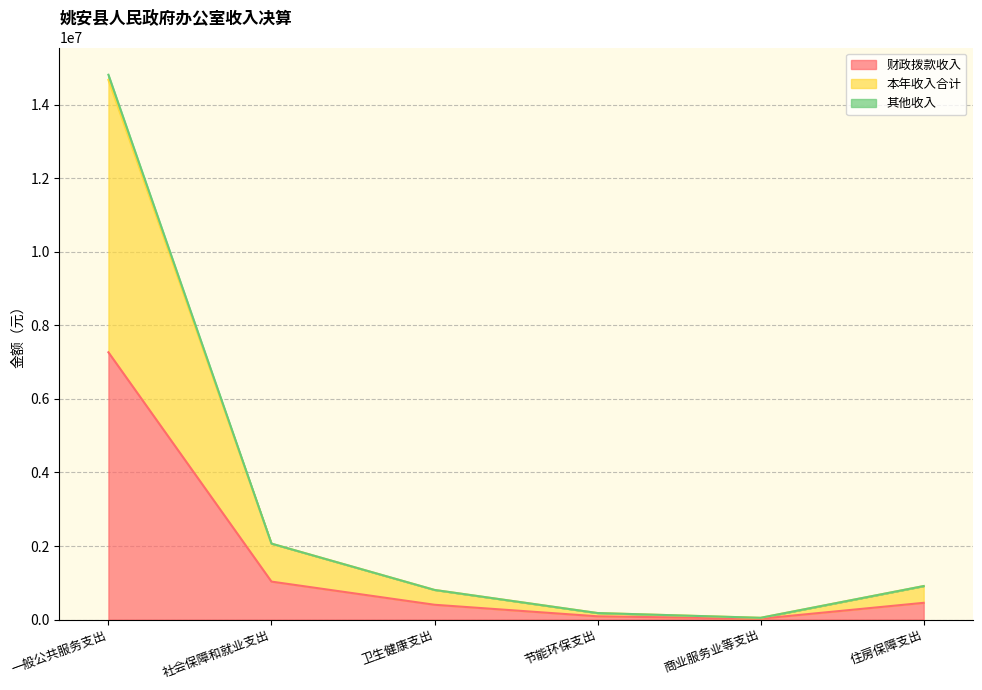

The 本年收入合计 series shows 2065200.7 at 社会保障和就业支出. True or false?

True